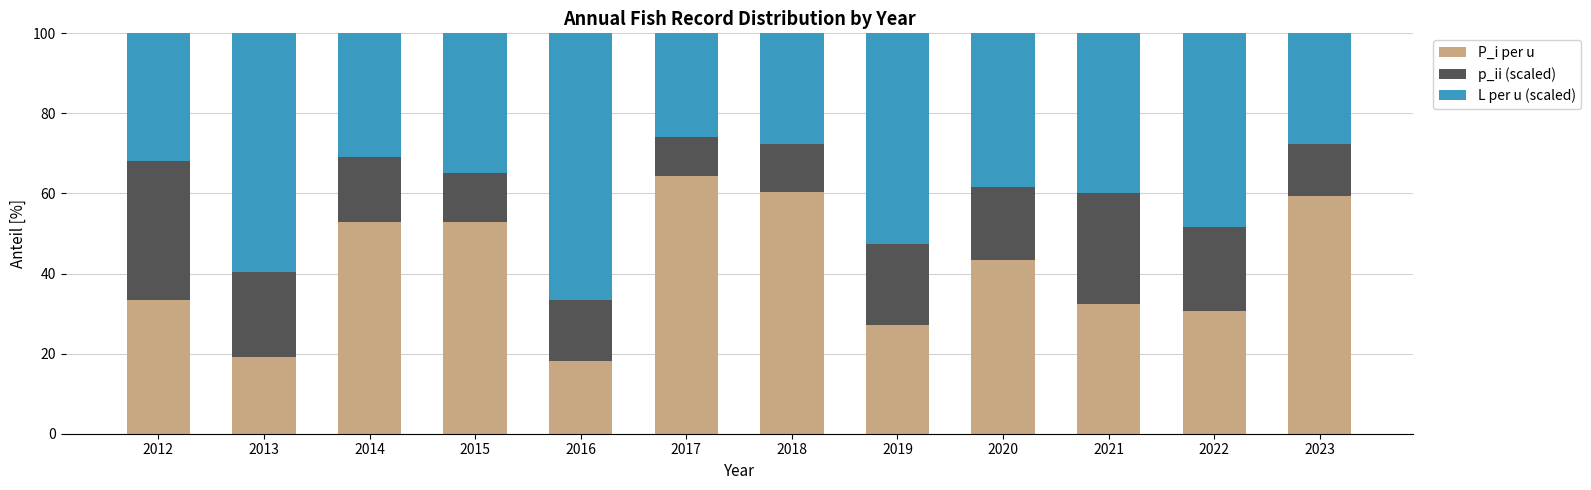

True or false: P_i per u has a value of 33.2 at 2023.

False